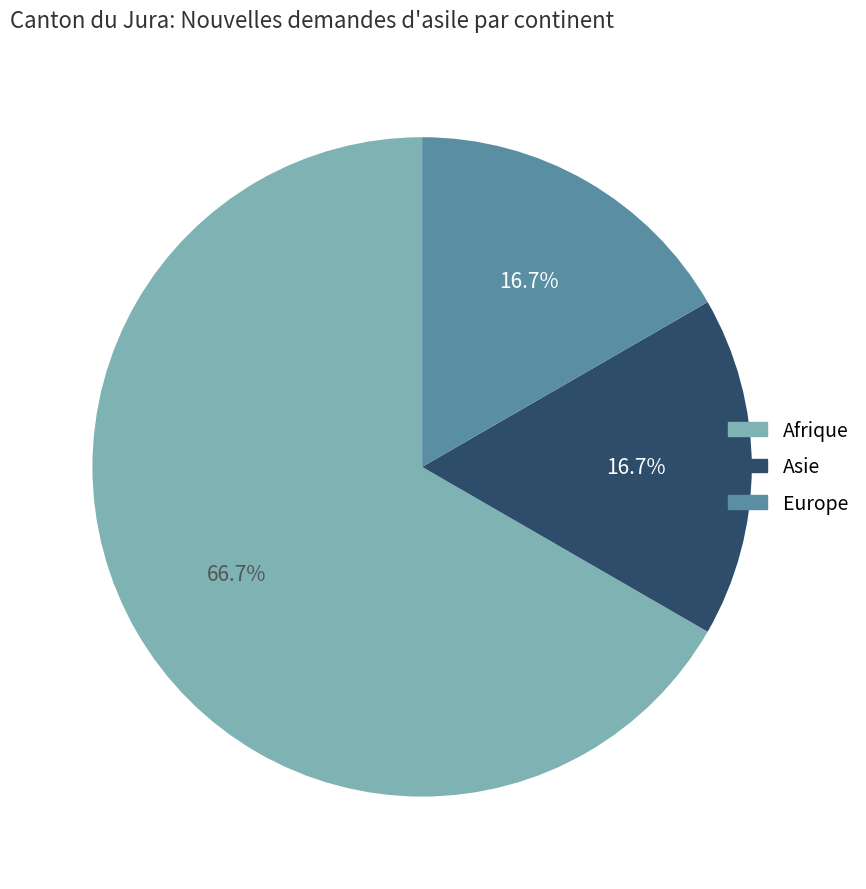

Approximately how many times larger is the value at Afrique compared to Asie?

4.0